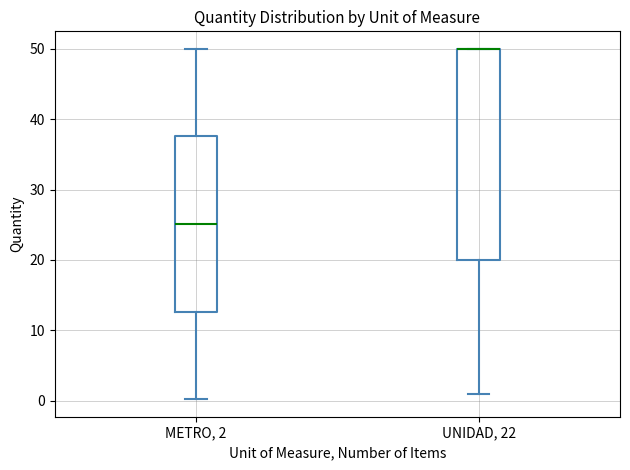

Reading left to right, read every box against the y-axis: the position of its median line, the range the box covers, and the ends of its whiskers. The values are not printed on the chart, so give them approximately, as read against the axis.

METRO, 2: median 25, box 13 to 38, whiskers 0 to 50
UNIDAD, 22: median 50 (drawn on the box's upper edge), box 20 to 50, whiskers 1 to 50